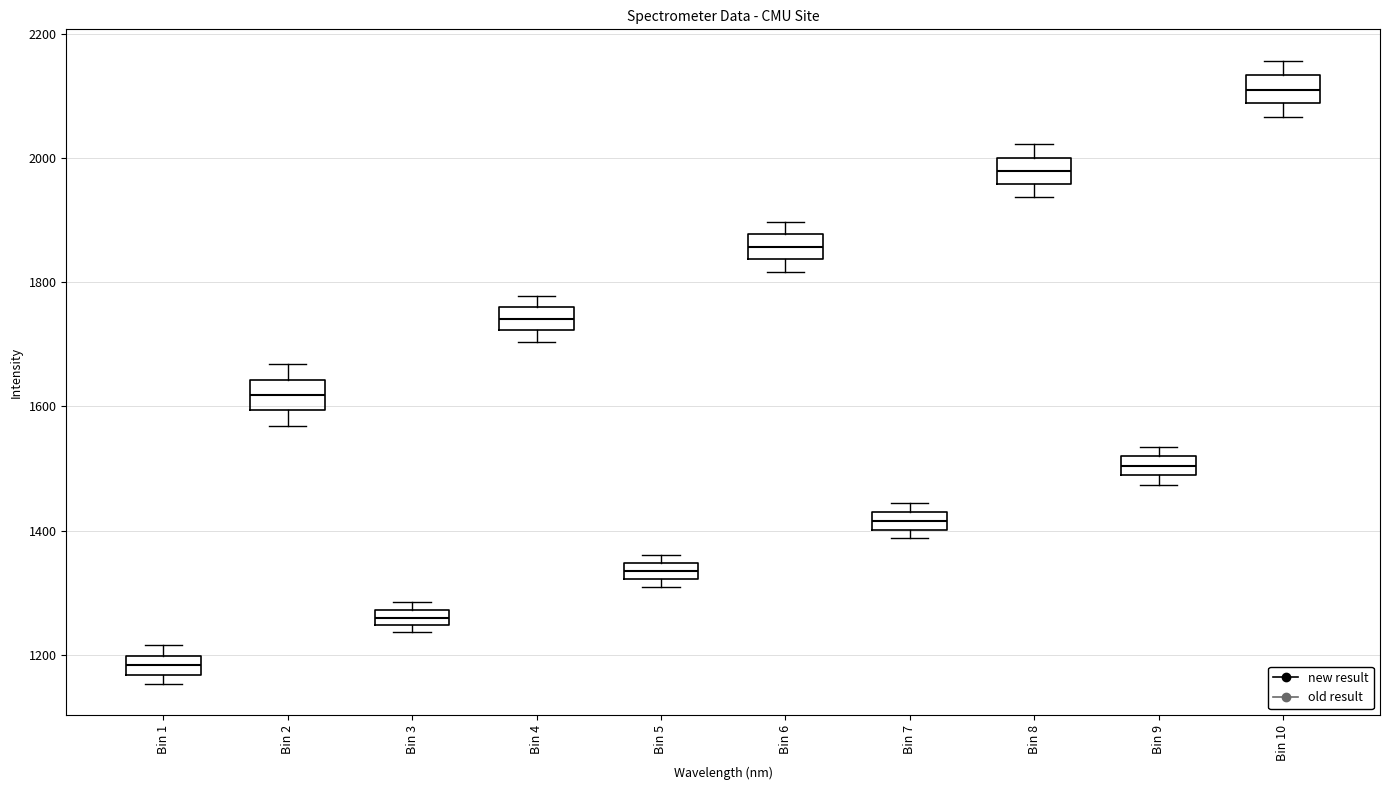

Which box has the lowest median line?

Bin 1